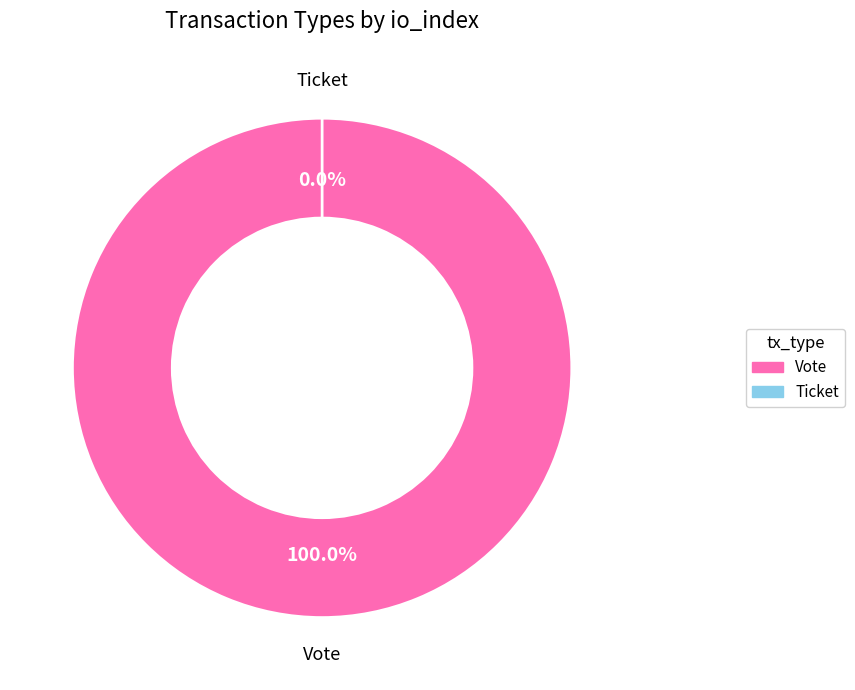

Is Vote the majority of the pie?

Yes